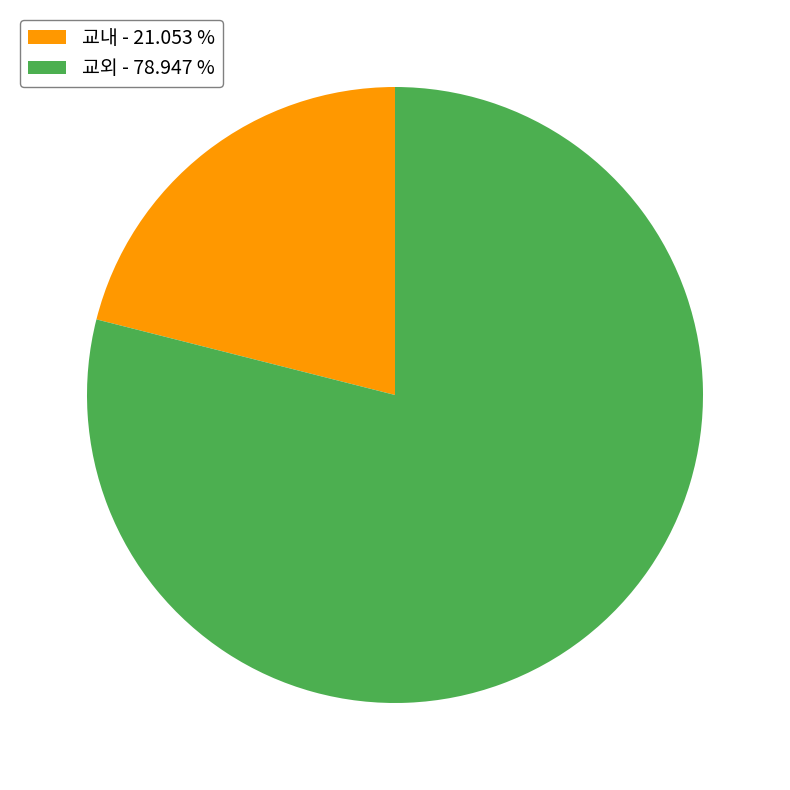

How many slices are in this pie chart?

2